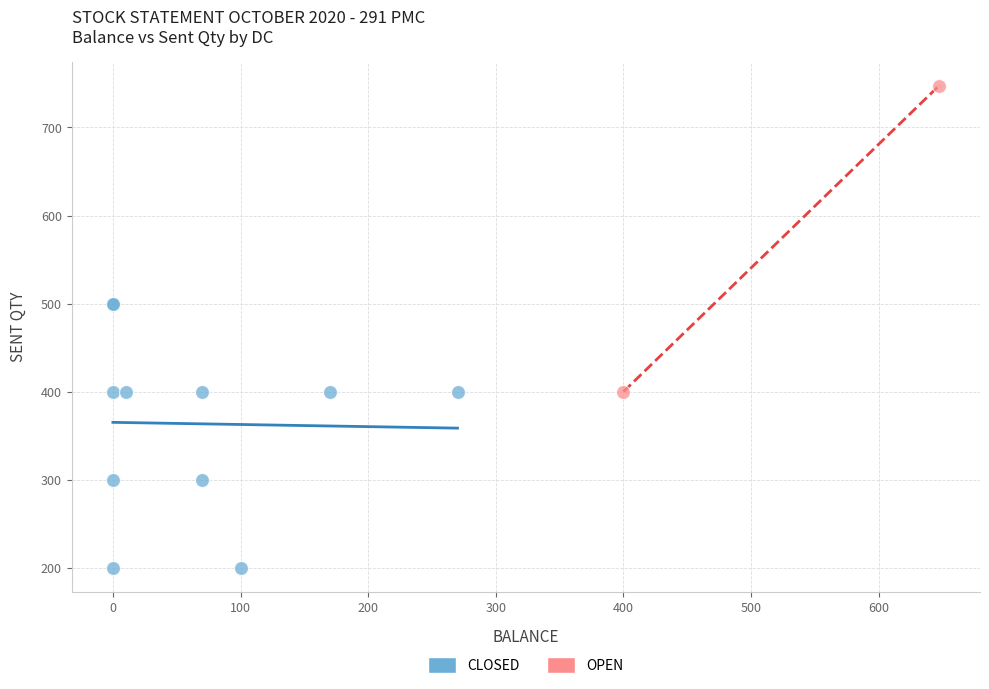

Which series contains the lowest Y value?

CLOSED